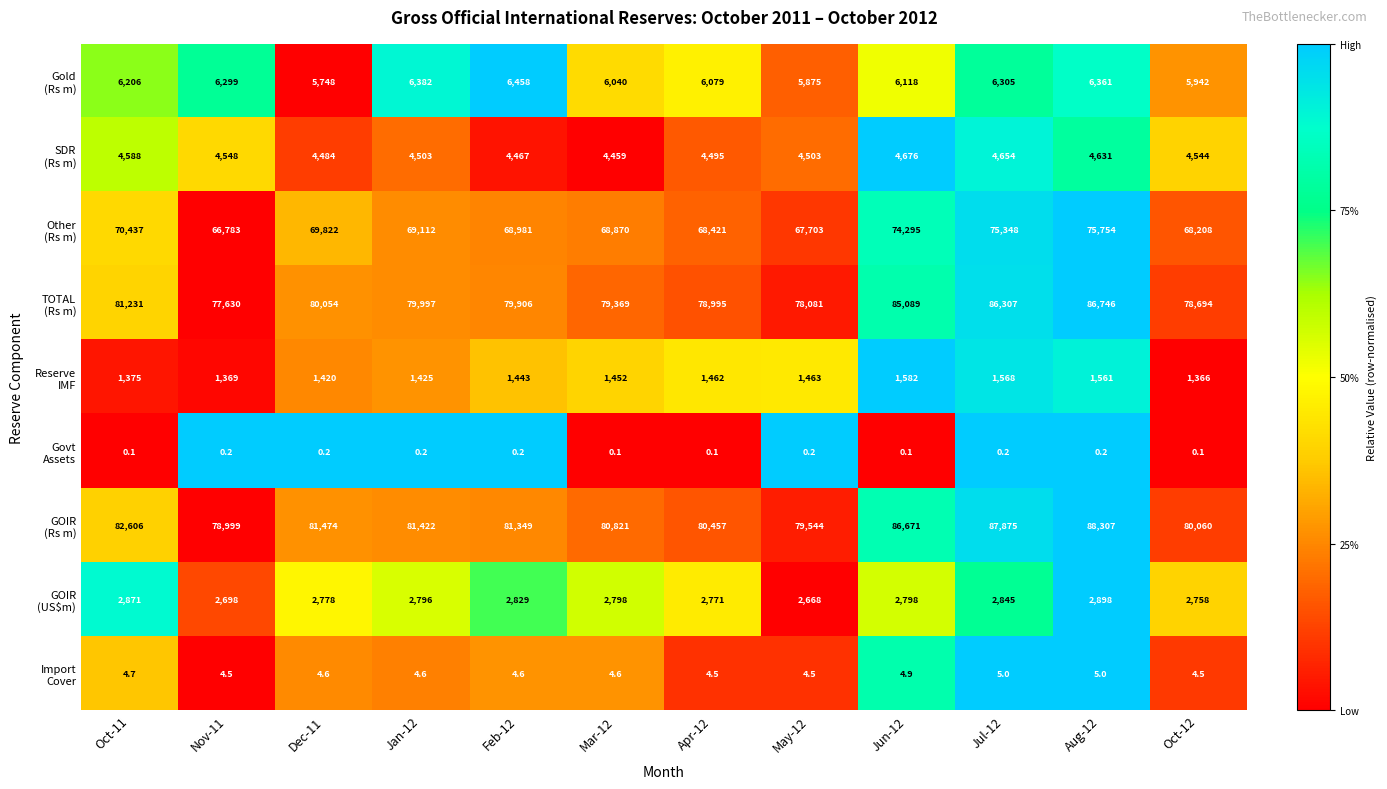

What is the difference between the highest and lowest values at Jun-12?

86670.9